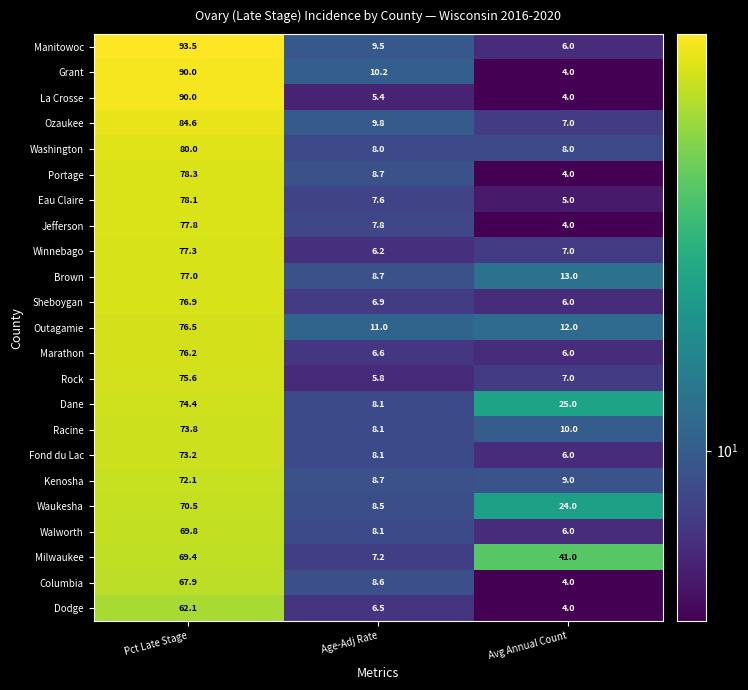

Rank the categories by Brown value from highest to lowest.

Pct Late Stage, Avg Annual Count, Age-Adj Rate